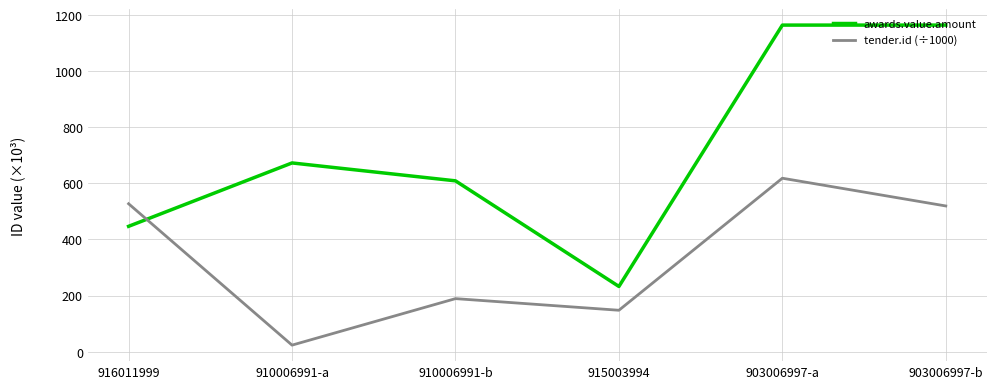

Where does the awards.value.amount series first go above 672?

910006991-a